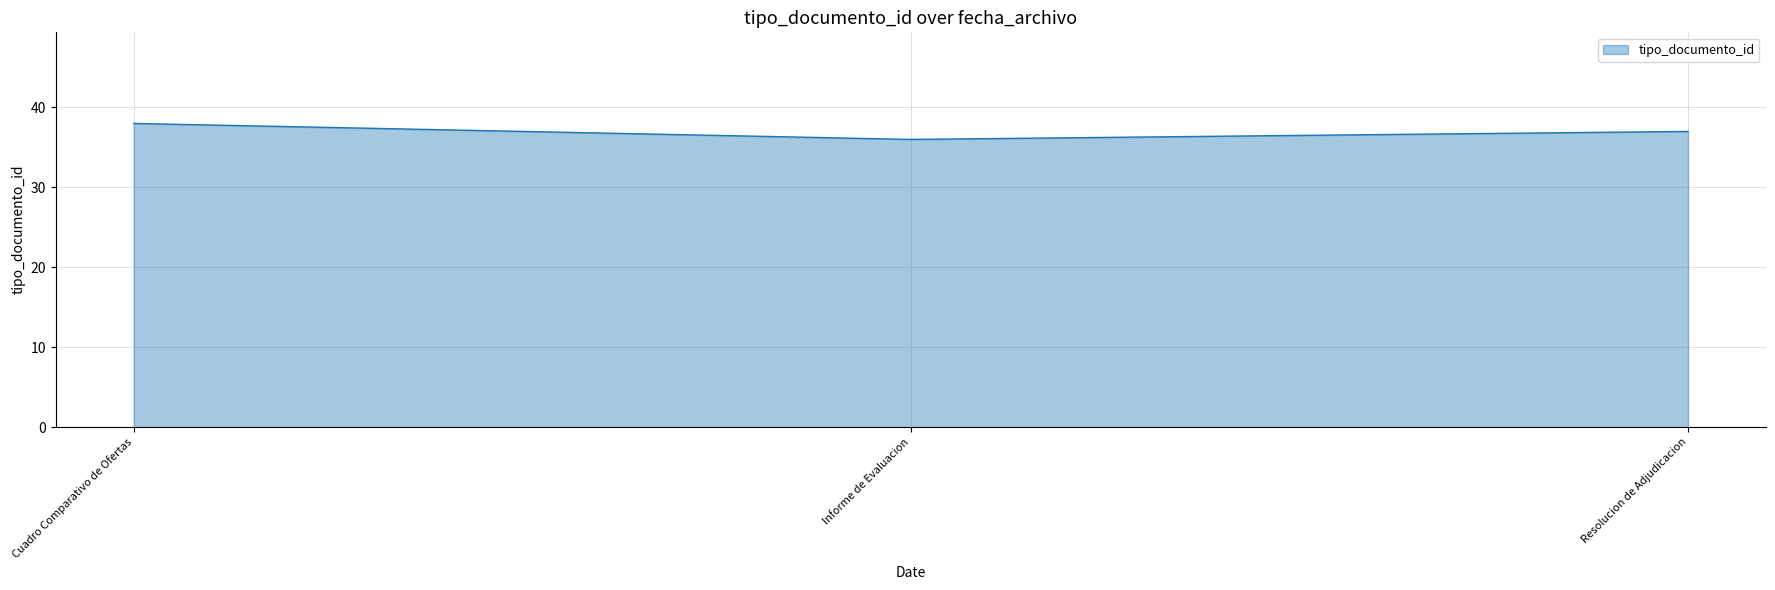

How many categories are shown in the chart?

3